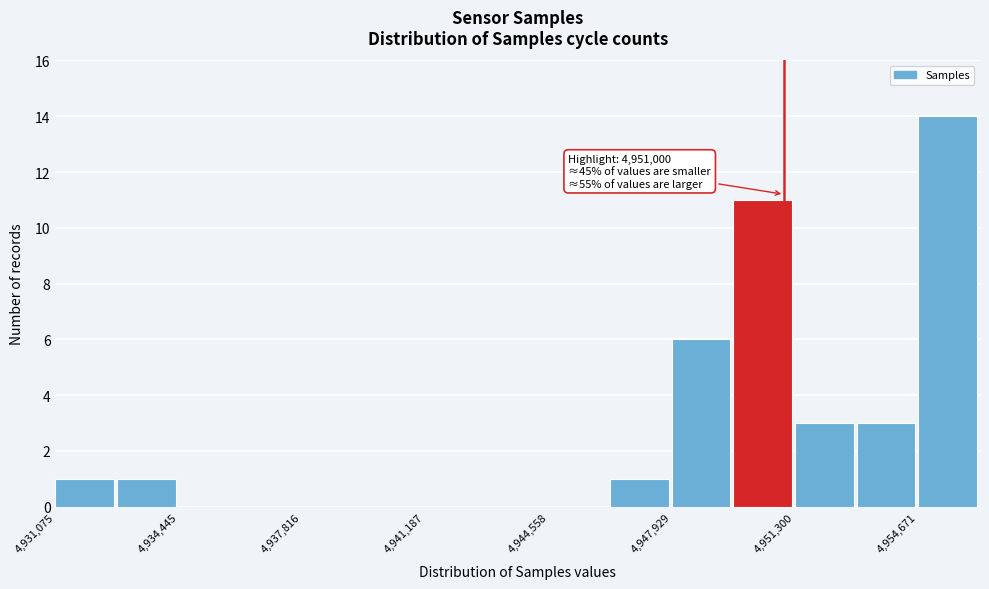

Read against the x-axis, roughly where is the centre of the tallest bar?

4955500